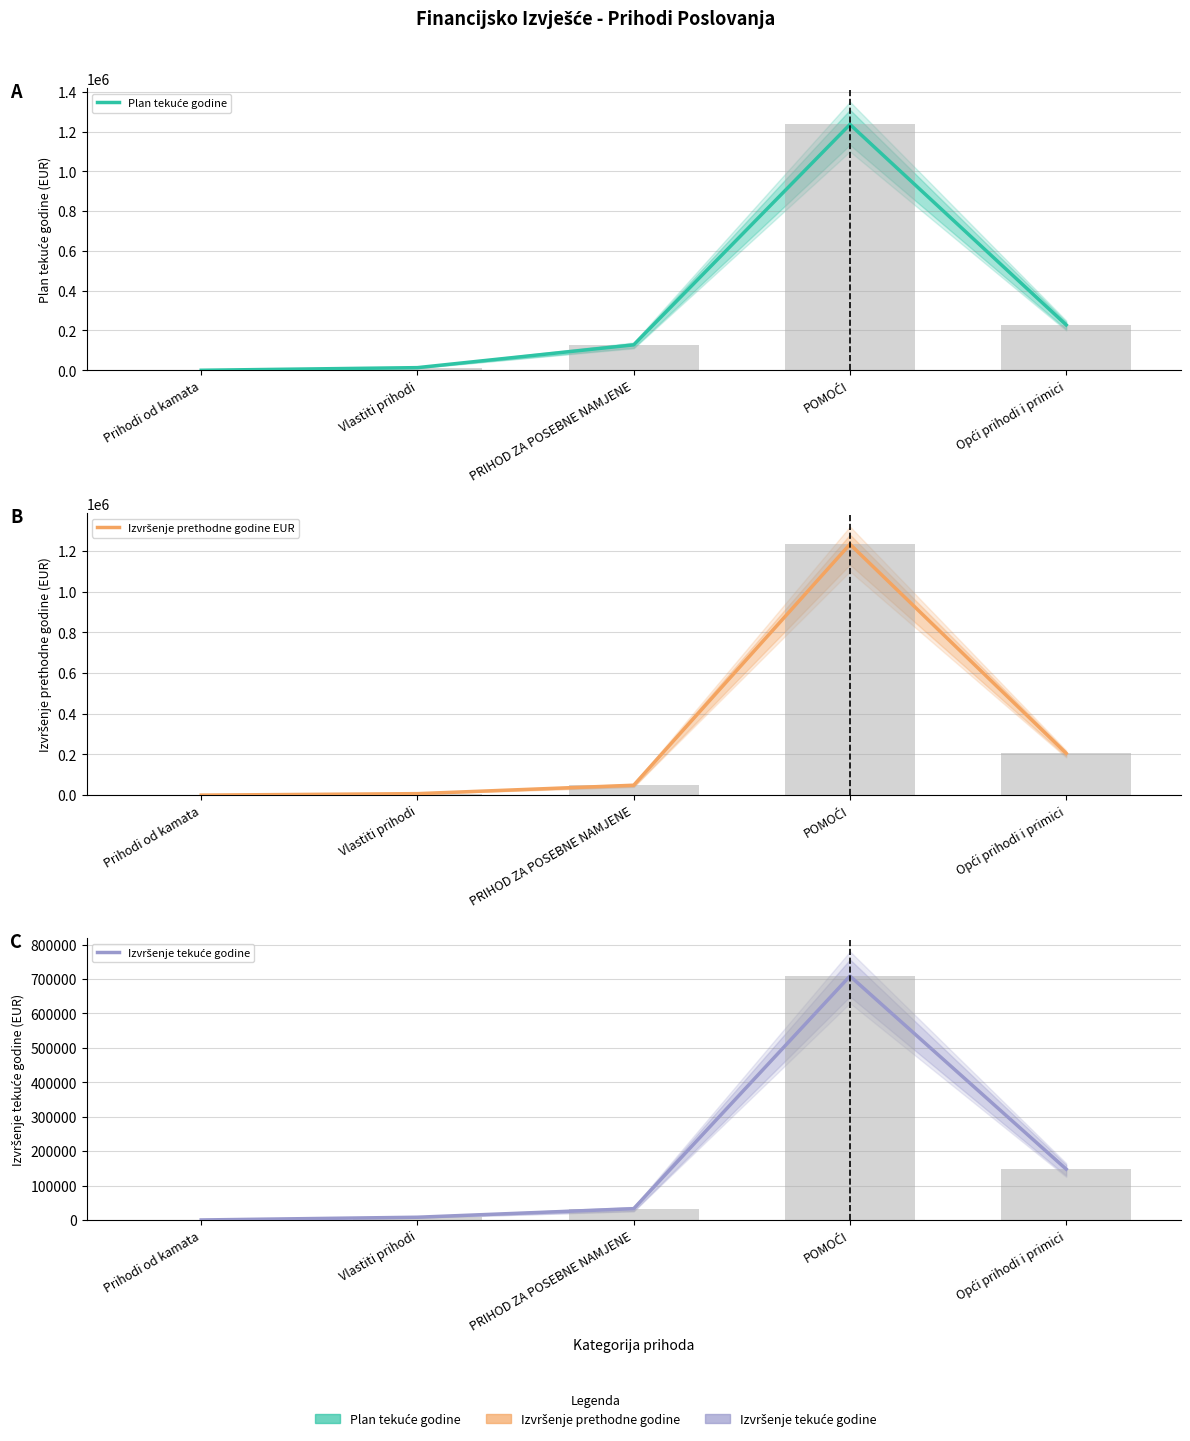

What is the label of the 3rd bar from the left?

PRIHOD ZA POSEBNE NAMJENE